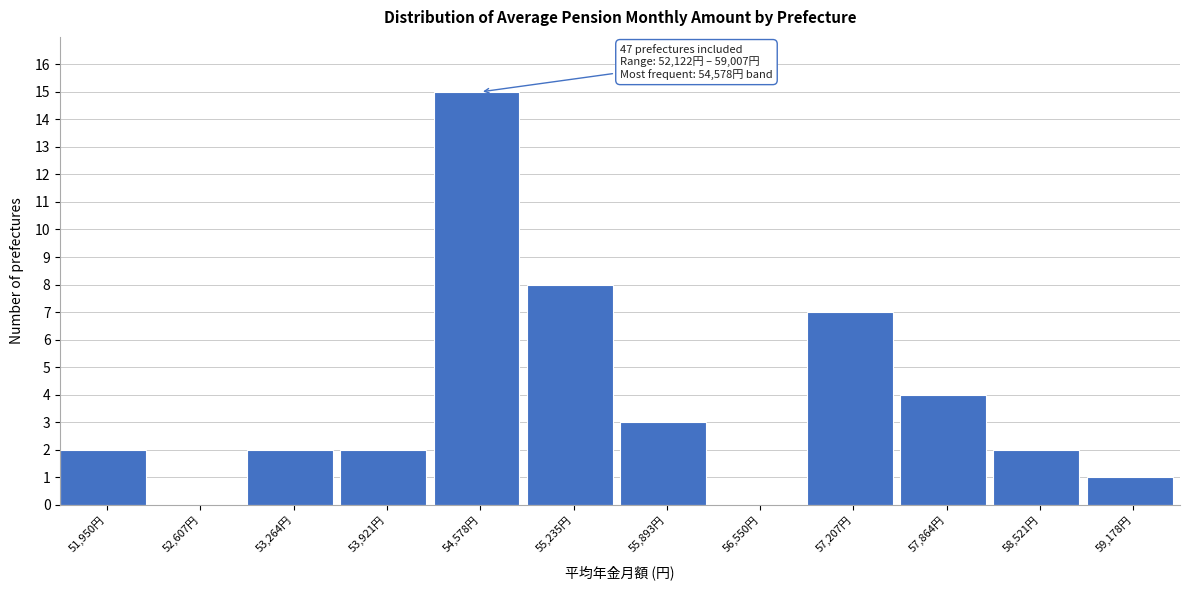

Which range on the x-axis has the tallest bar?

54300 to 54900